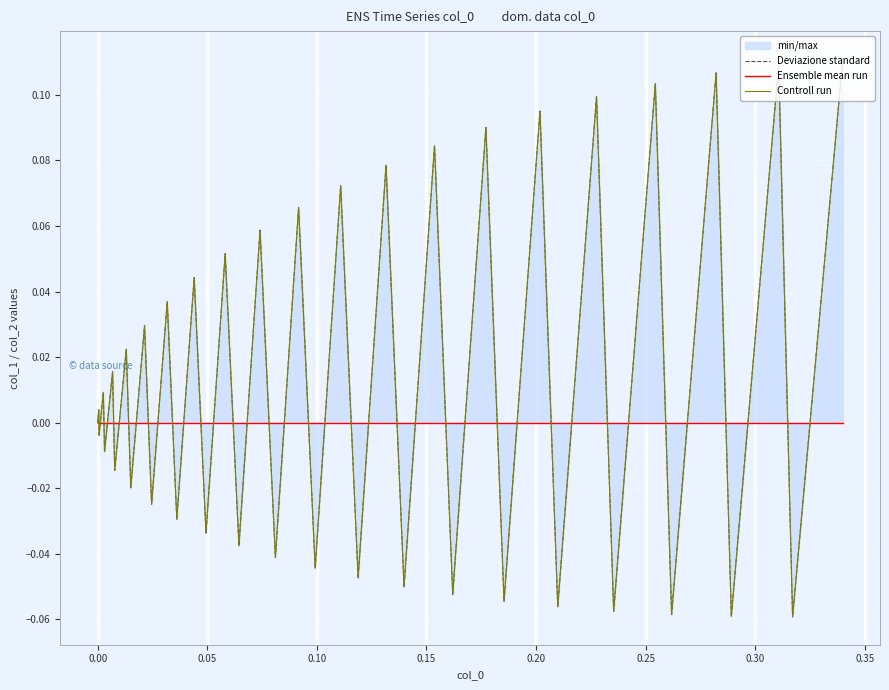

Reading left to right, what are all the values shown in this chart?

Deviazione standard: 0.0	0.0	-0.0	0.0	-0.0	0.0	-0.0	0.0	-0.0	0.0	-0.0	0.0	-0.0	0.0	-0.0	0.1	-0.0	0.1	-0.0	0.1	-0.0	0.1	-0.0	0.1	-0.1	0.1	-0.1	0.1	-0.1	0.1	-0.1	0.1	-0.1	0.1	-0.1	0.1	-0.1	0.1	-0.1	0.1
Ensemble mean run: 0.0	0.0	0.0	0.0	0.0	0.0	0.0	0.0	0.0	0.0	0.0	0.0	0.0	0.0	0.0	0.0	0.0	0.0	0.0	0.0	0.0	0.0	0.0	0.0	0.0	0.0	0.0	0.0	0.0	0.0	0.0	0.0	0.0	0.0	0.0	0.0	0.0	0.0	0.0	0.0
Controll run: 0.0	0.0	-0.0	0.0	-0.0	0.0	-0.0	0.0	-0.0	0.0	-0.0	0.0	-0.0	0.0	-0.0	0.1	-0.0	0.1	-0.0	0.1	-0.0	0.1	-0.0	0.1	-0.1	0.1	-0.1	0.1	-0.1	0.1	-0.1	0.1	-0.1	0.1	-0.1	0.1	-0.1	0.1	-0.1	0.1